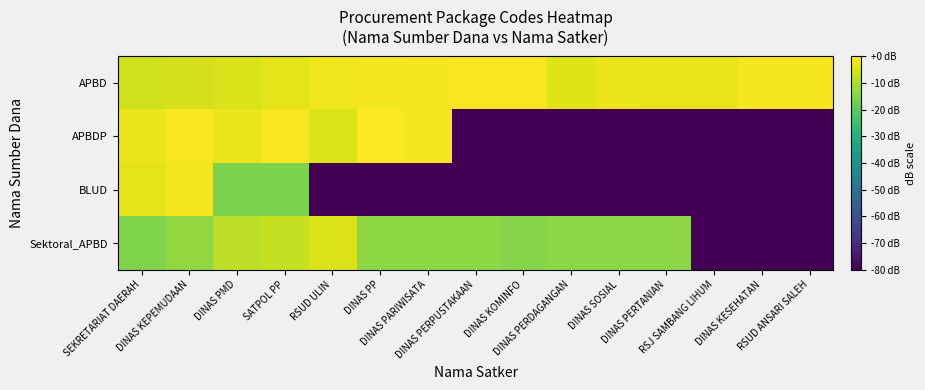

Which series has the largest range (max minus min)?

APBDP